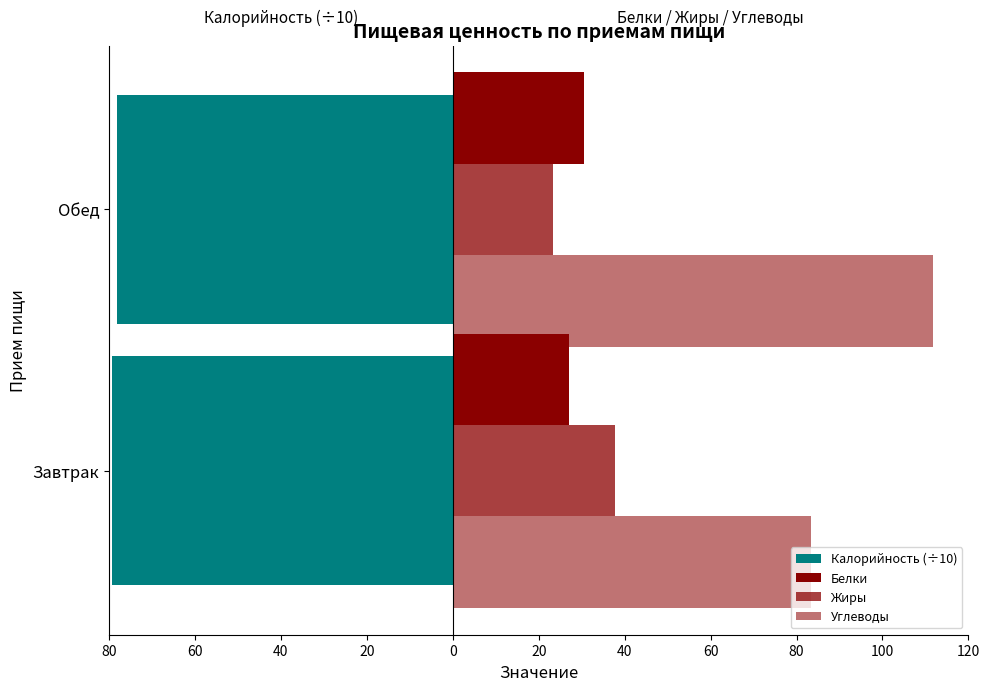

What is the sum of the Жиры values at Завтрак and Обед?

60.9